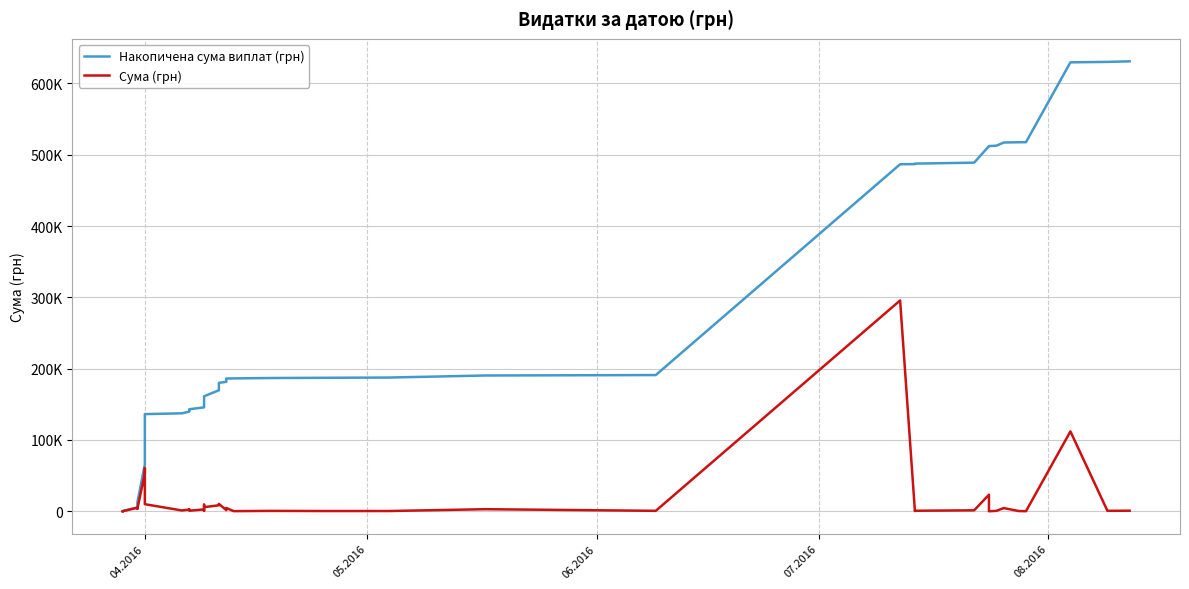

Reading right to left, transcribe all the data shown in this chart.

Накопичена сума виплат (грн): 630977.9	630202.9	629569.8	517579.4	517481.5	517149.9	512689.9	512115.3	512104.1	488876.1	487554.8	486846.4	486645.6	191007.0	190407.0	187521.0	187181.6	186858.4	186330.6	186156.7	181582.9	179990.5	169634.6	161274.2	155554.1	146318.9	145685.7	143085.7	142311.3	139704.3	137350.3	136238.7	126340.3	65775.7	12746.9	8891.3	5255.9	295.7	197.8	97.8
Сума (грн): 775.0	633.1	111990.4	97.8	331.6	4460.0	574.6	11.2	23228.0	1321.3	708.4	200.8	295638.6	600.0	2886.0	339.4	323.2	527.8	173.9	4573.8	1592.4	10355.9	8360.4	5720.2	9235.2	633.1	2600.0	774.4	2607.0	2354.0	1111.6	9898.4	60564.6	53028.9	3855.6	3635.4	4960.2	97.8	100.0	97.8